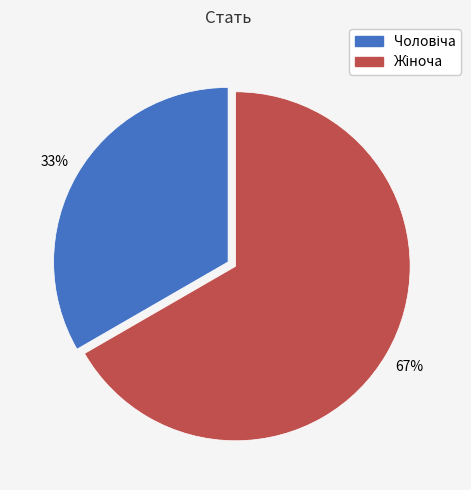

To the nearest percent, what is the average slice percentage?

50%